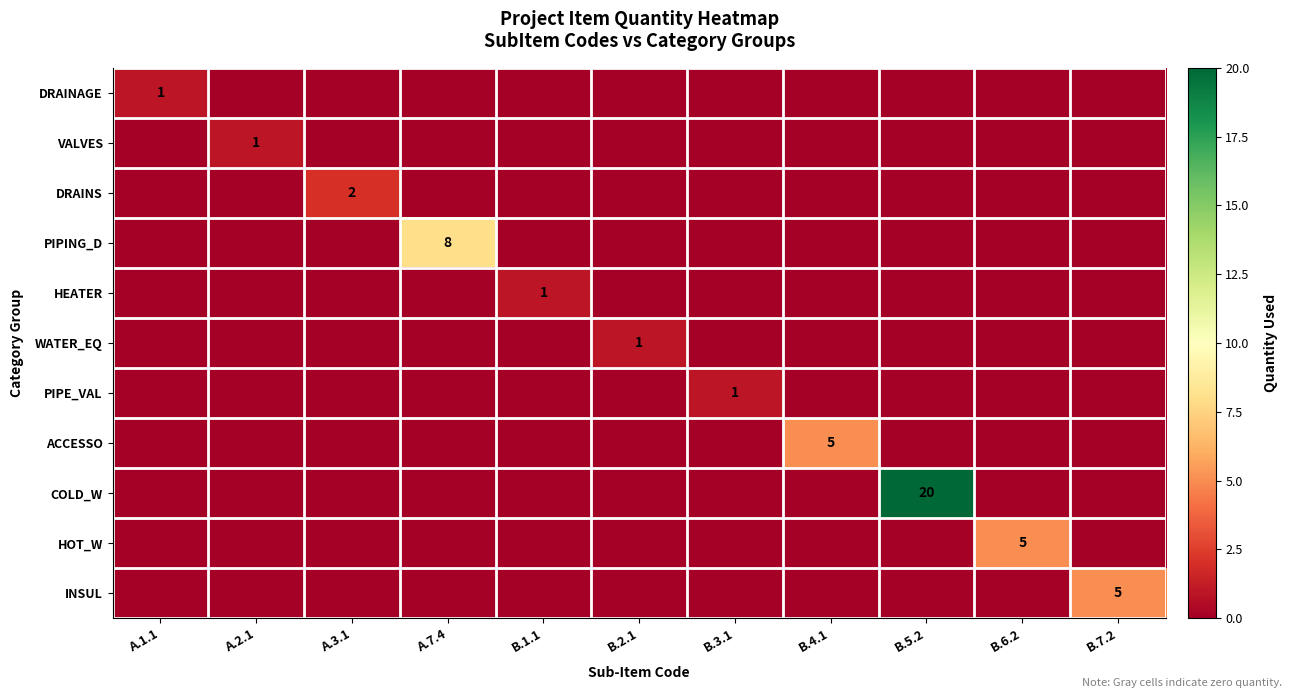

How many positive values does the WATER_EQ series have?

1